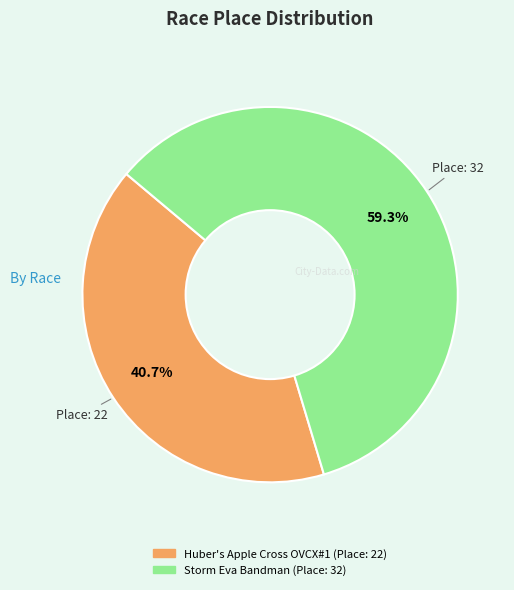

Which slice represents more than half of the pie?

Storm Eva Bandman